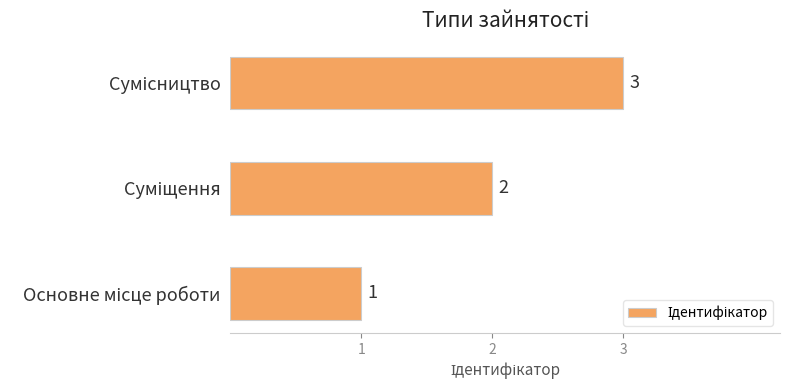

How many values are between 1 and 3?

3